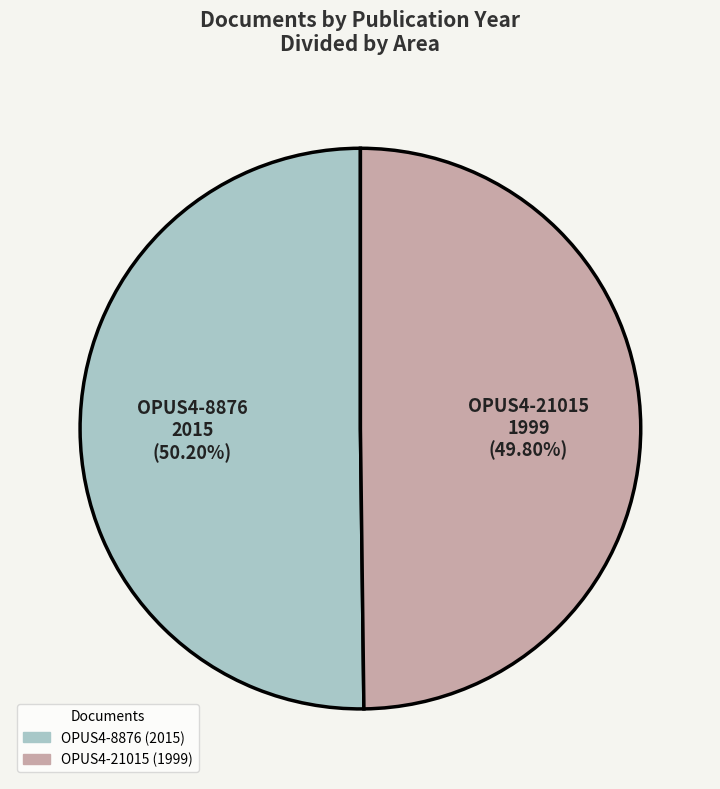

To the nearest percent, what is the average slice percentage?

50%